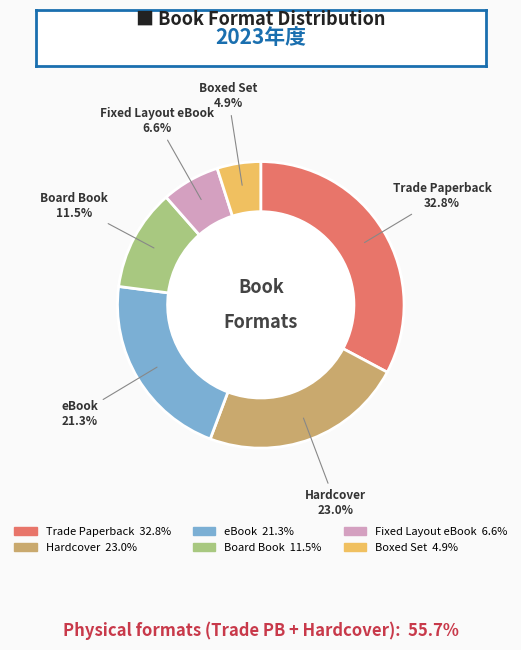

Is it true that Hardcover is 35% of the pie?

False